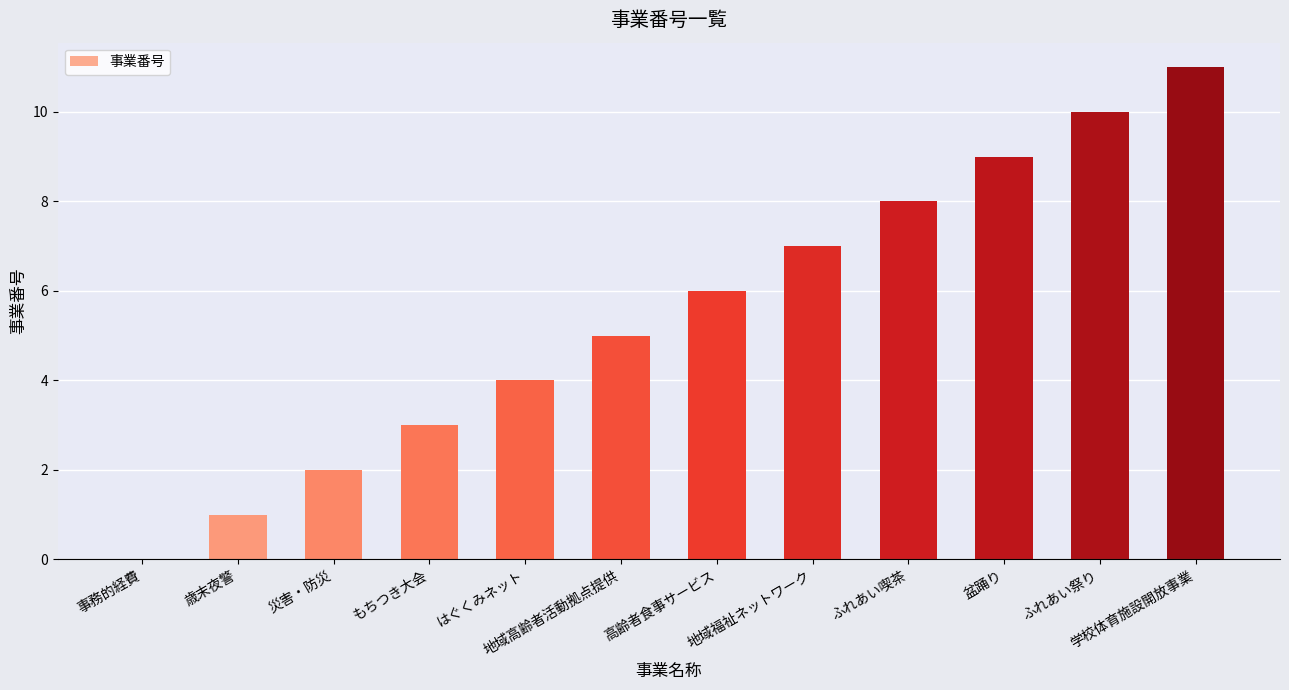

Reading left to right, list all the values displayed in this chart.

事務的経費=0	歳末夜警=1	災害・防災=2	もちつき大会=3	はぐくみネット=4	地域高齢者活動拠点提供=5	高齢者食事サービス=6	地域福祉ネットワーク=7	ふれあい喫茶=8	盆踊り=9	ふれあい祭り=10	学校体育施設開放事業=11